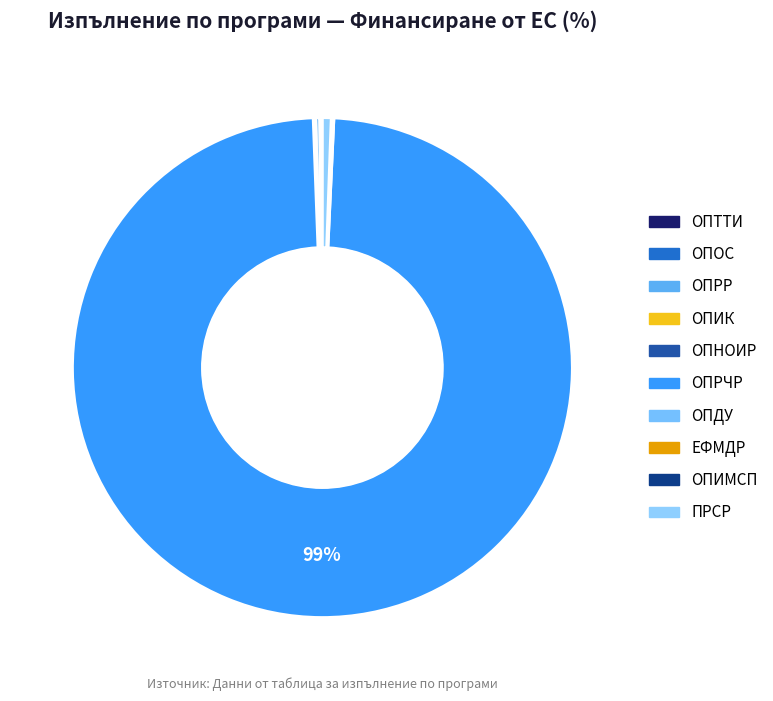

What portion of the pie excludes ОПРЧР?

1.3%